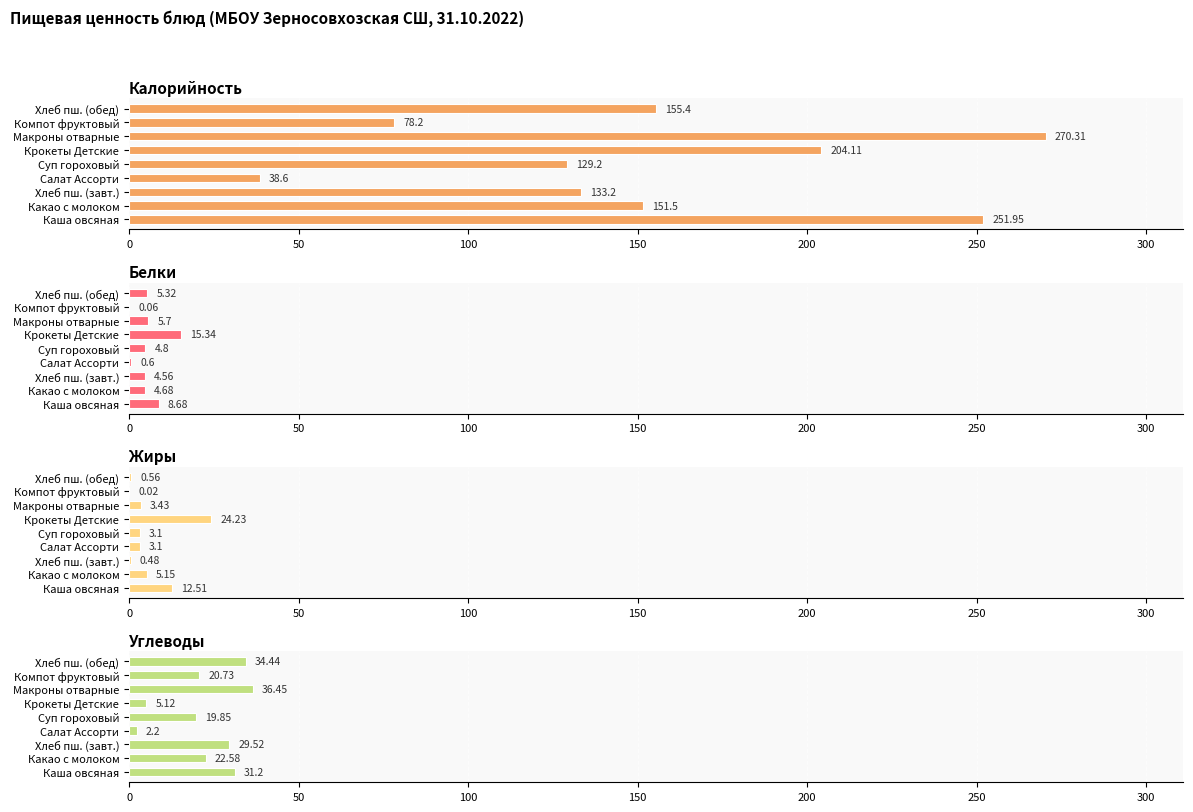

How many series are shown in this chart?

4